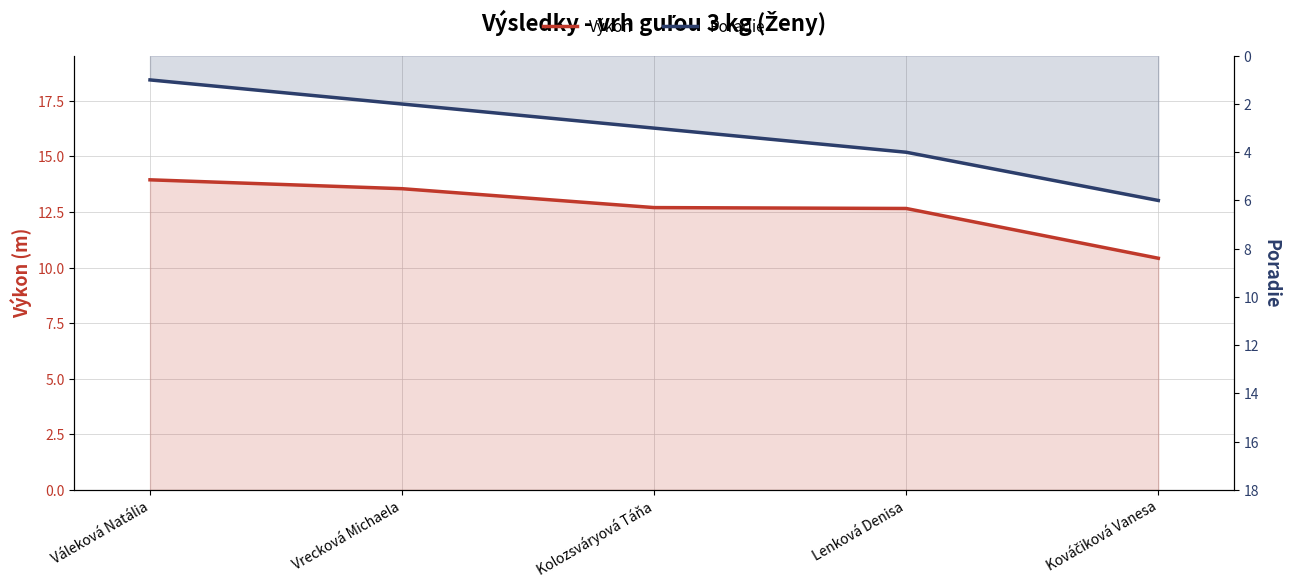

What is the value of the Poradie point at the 1st from the left?

1.0